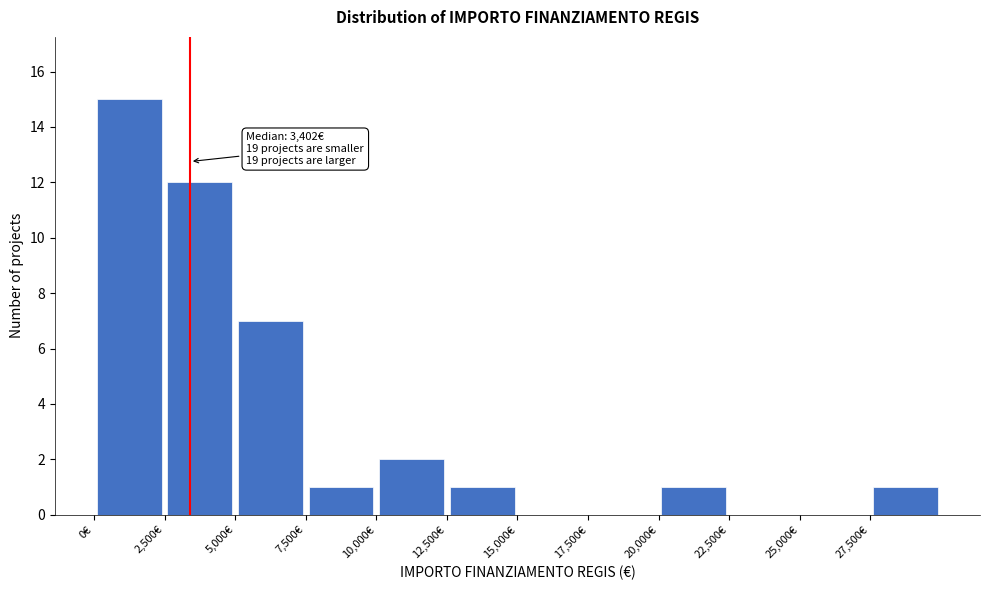

Which range on the x-axis has the tallest bar?

0 to 2500